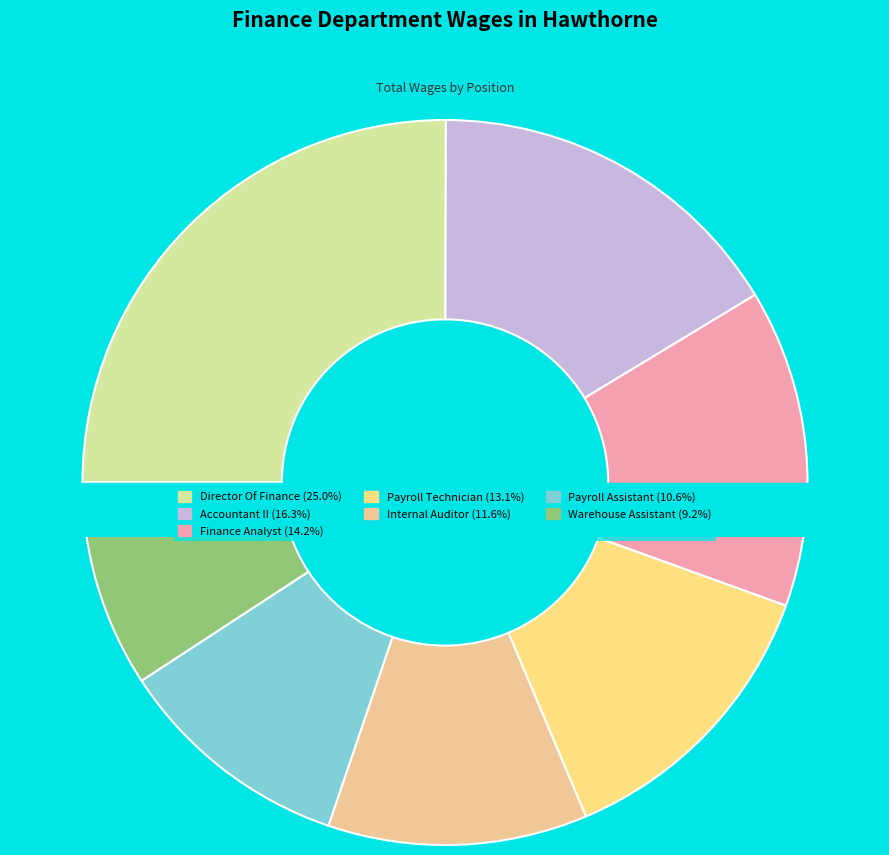

What is the change in value from Internal Auditor to Warehouse Assistant?

-15540